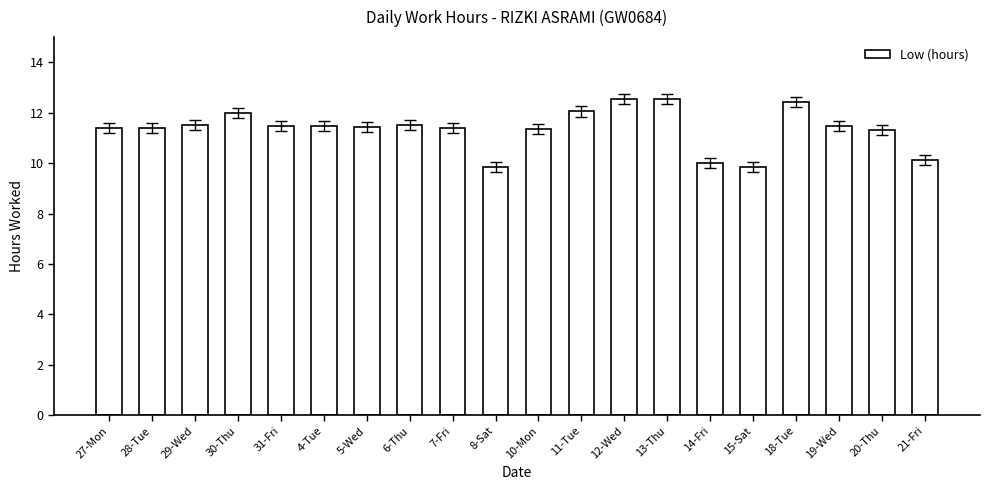

What is the minimum value shown in the chart?

9.8